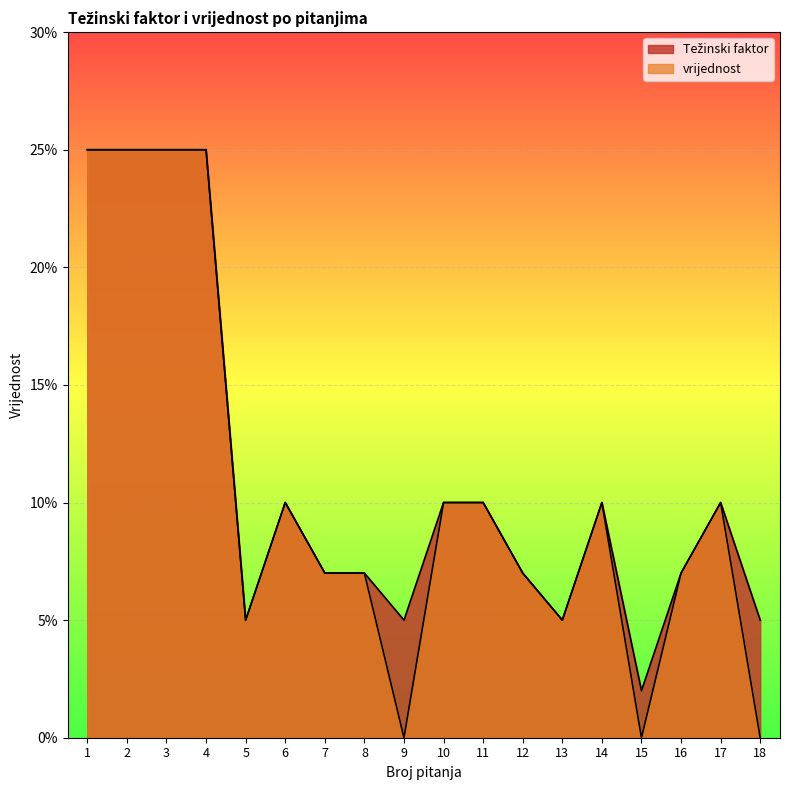

Where is the first local maximum for Težinski faktor?

6